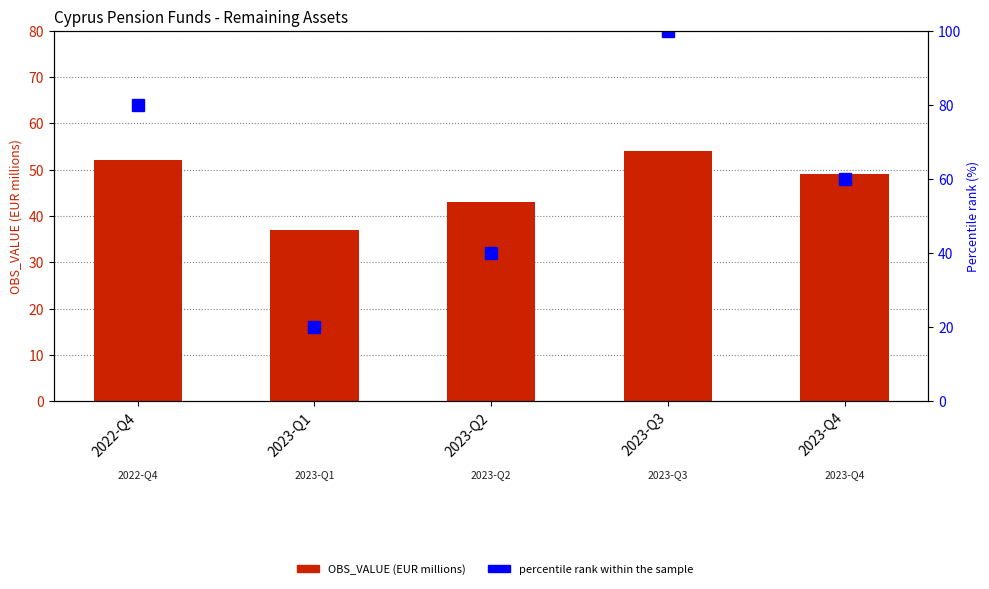

What is the difference between the OBS_VALUE values at 2023-Q2 and 2023-Q4?

6